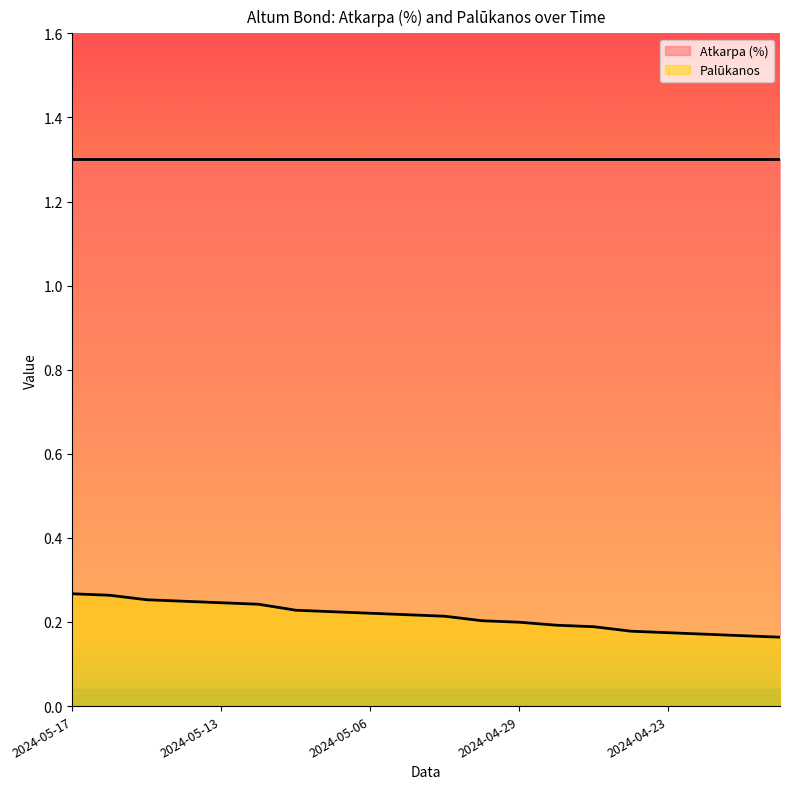

Count the values in the range 0 to 1.

20